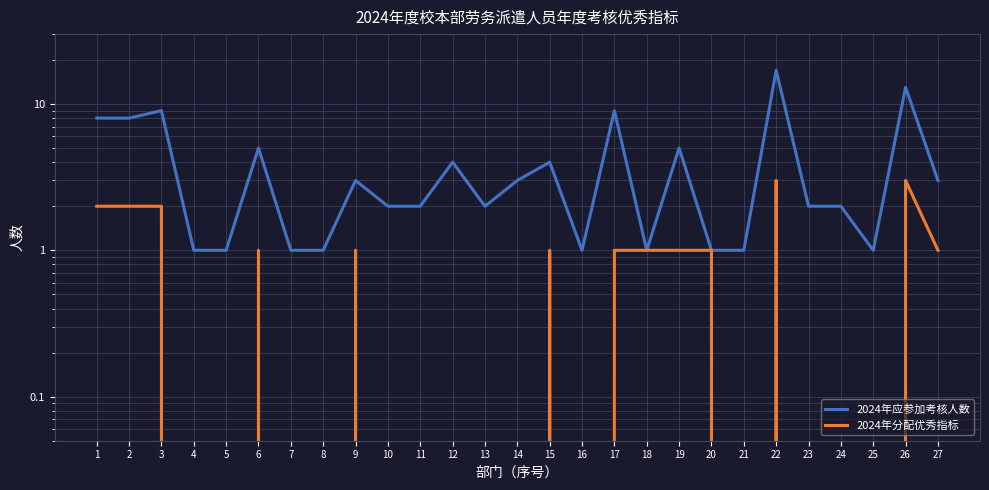

True or false: 2024年应参加考核人数 has a value of 2 at 23.

True